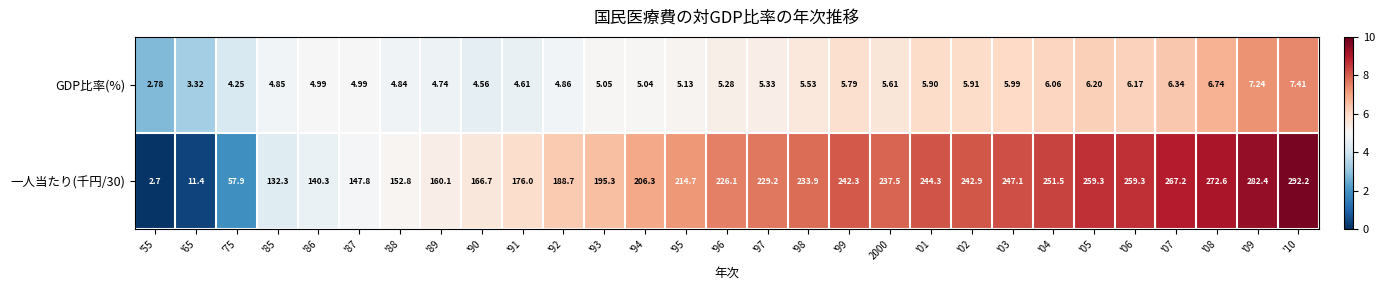

List the series in order of their overall mean, highest first.

一人当たり(千円/30), GDP比率(%)